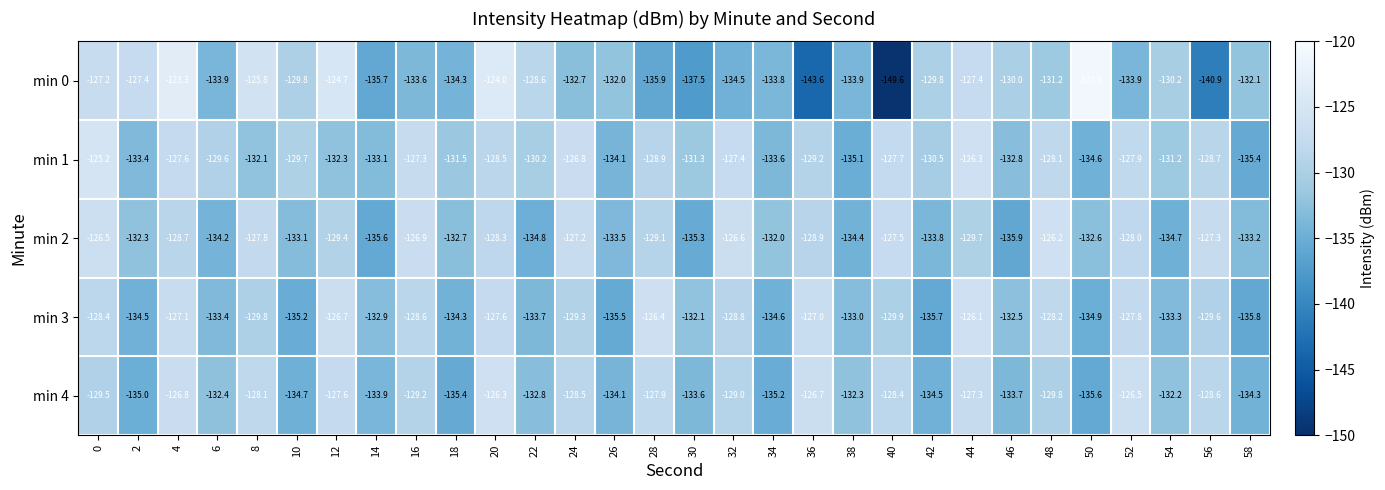

Read the min 4 value at 20.

-126.3